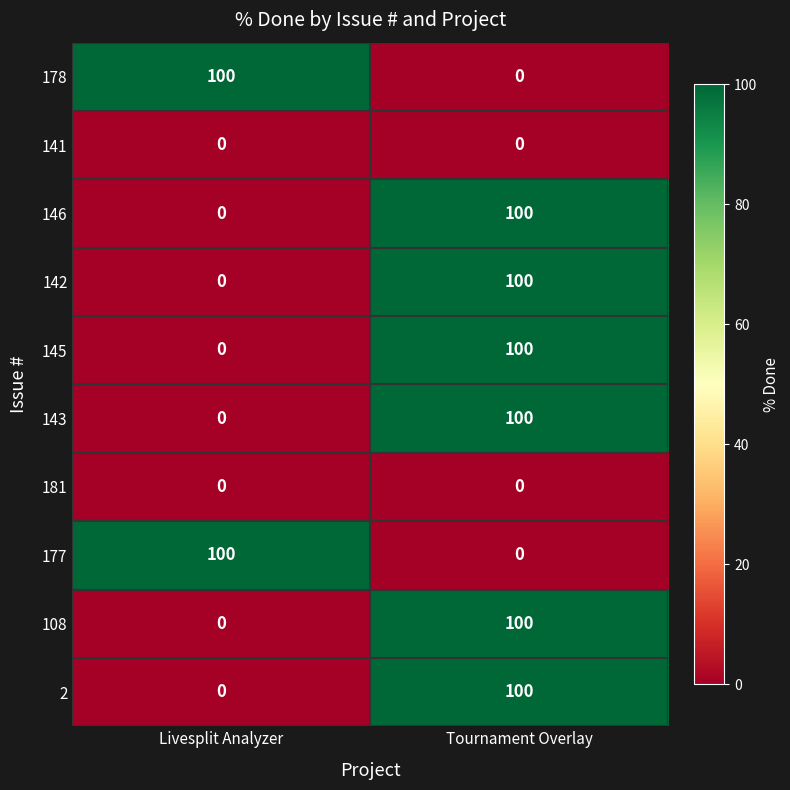

The 108 series shows 65 at Tournament Overlay. True or false?

False